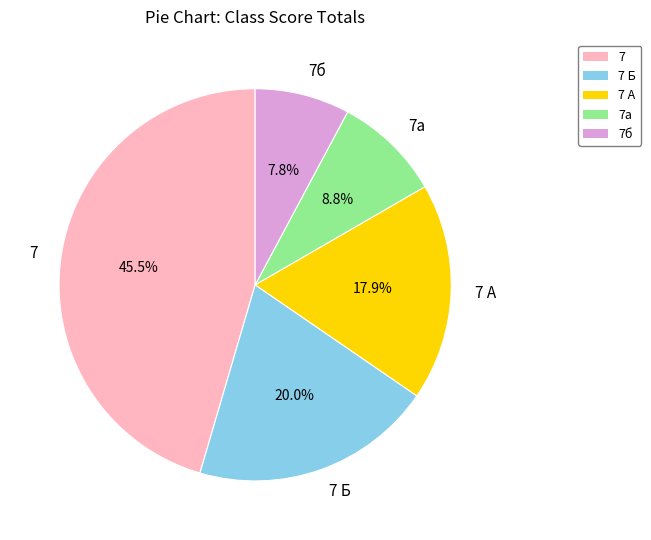

Which has a higher value, 7б or 7а?

7а